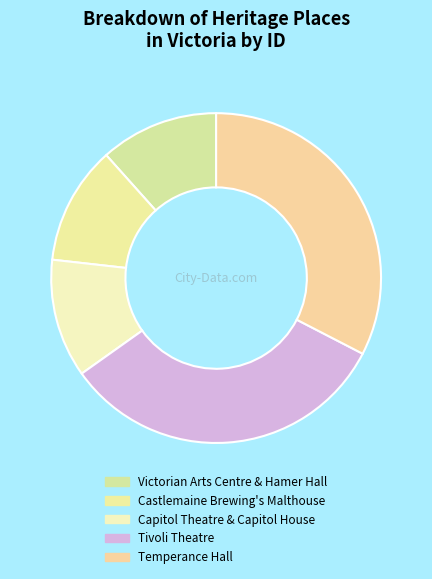

Does any single category account for the majority?

No